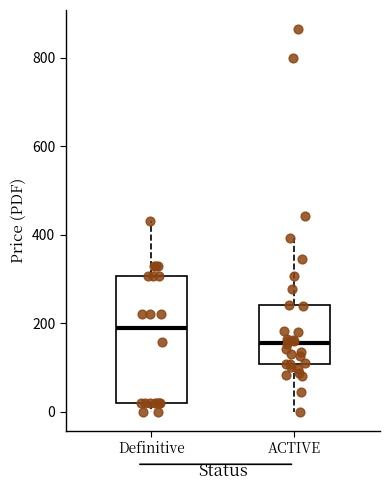

Which box's median line is the lowest?

ACTIVE